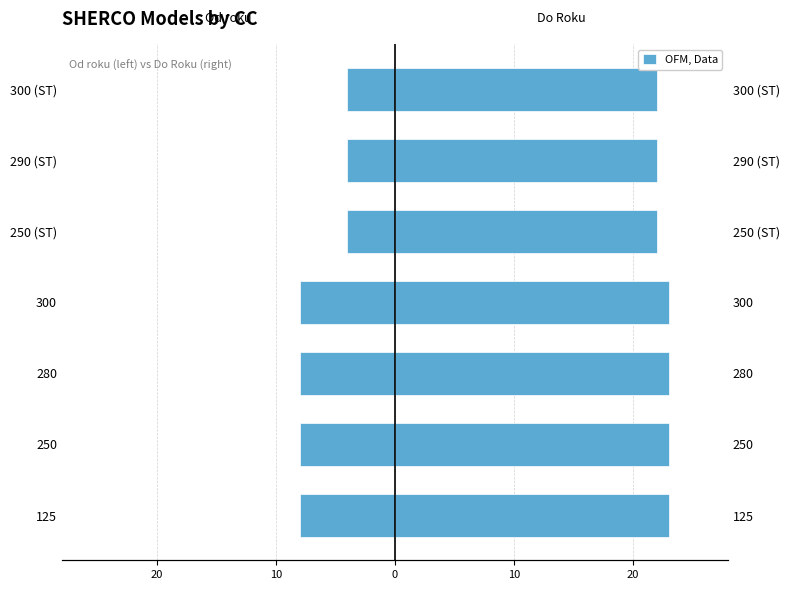

Reading left to right, transcribe all the data shown in this chart.

Od roku: -8	-8	-8	-8	-4	-4	-4
Do Roku: 23	23	23	23	22	22	22